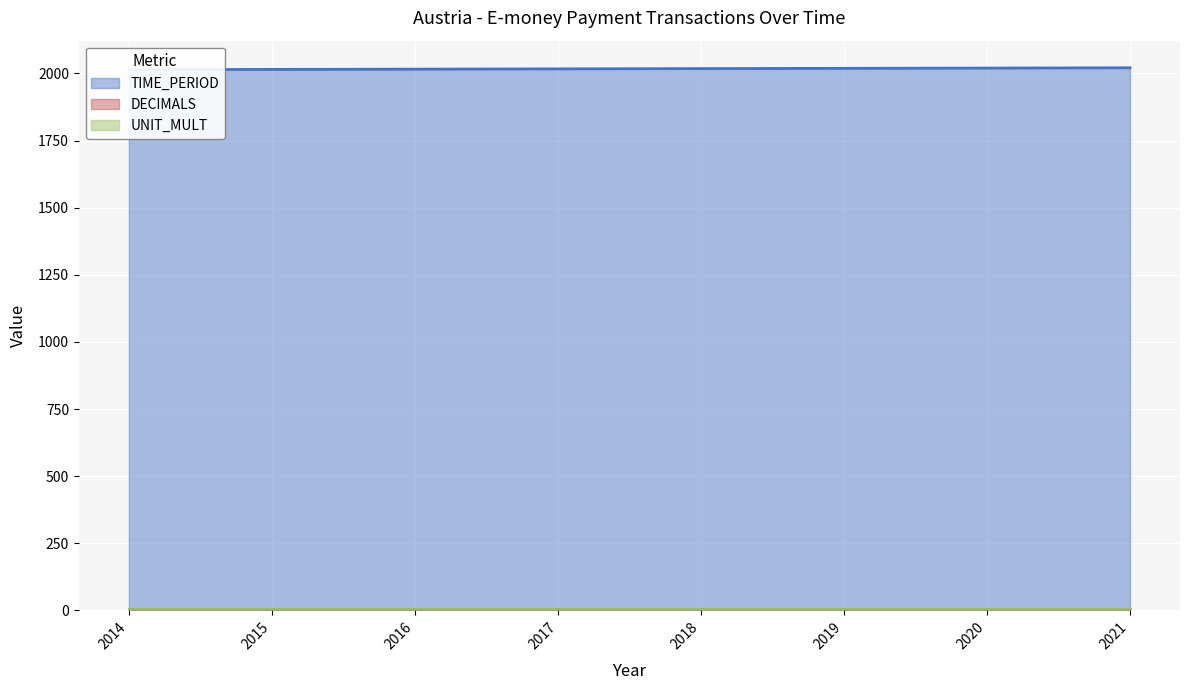

True or false: UNIT_MULT and DECIMALS cross at least once.

False